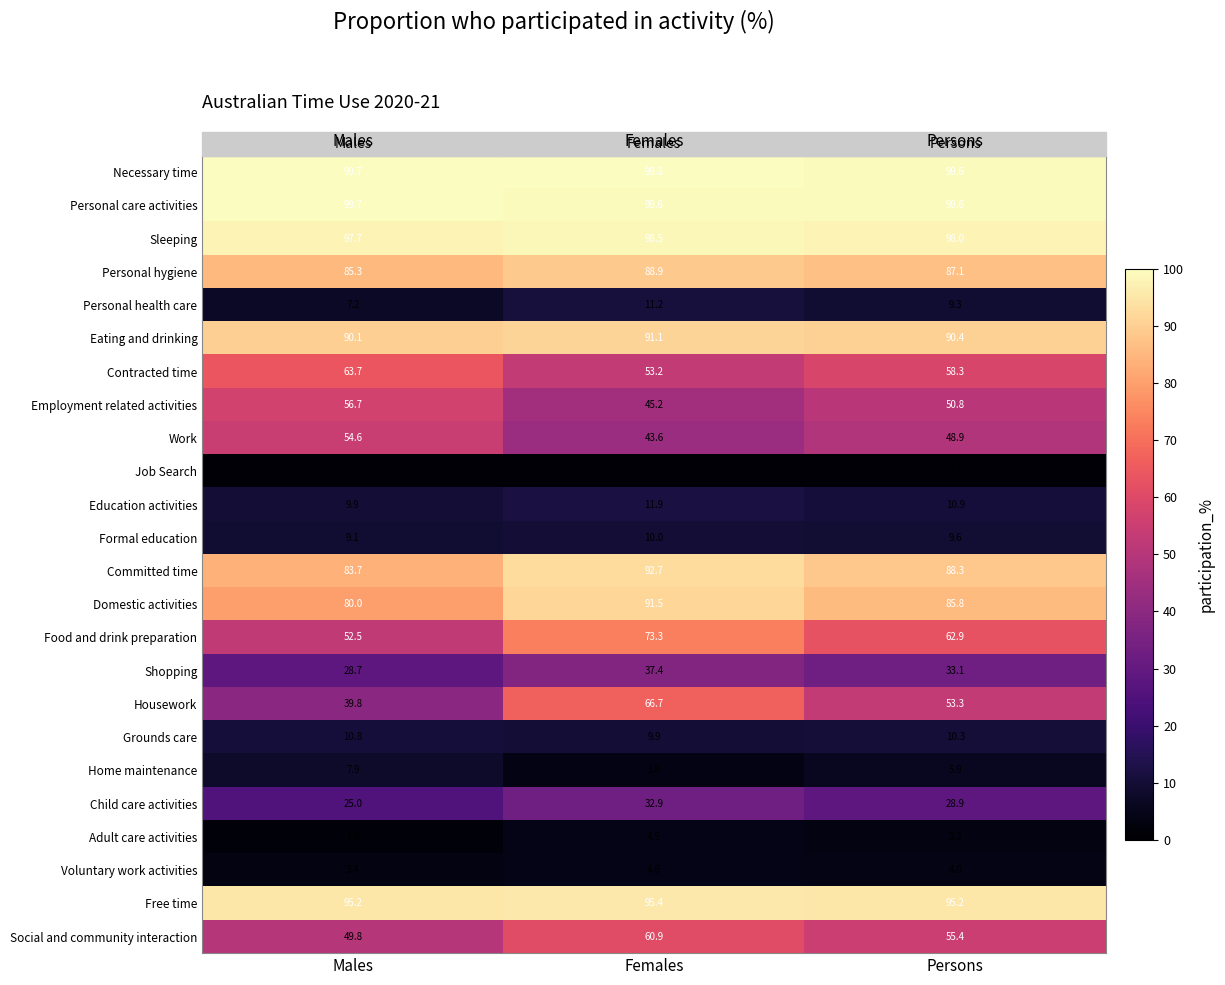

At how many categories does at least one series exceed 47?

3